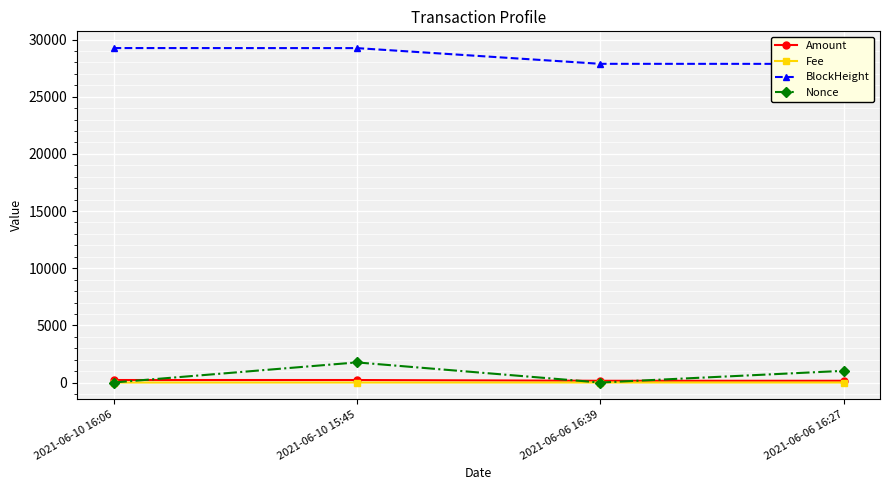

What position from the left is 2021-06-10 16:06?

1